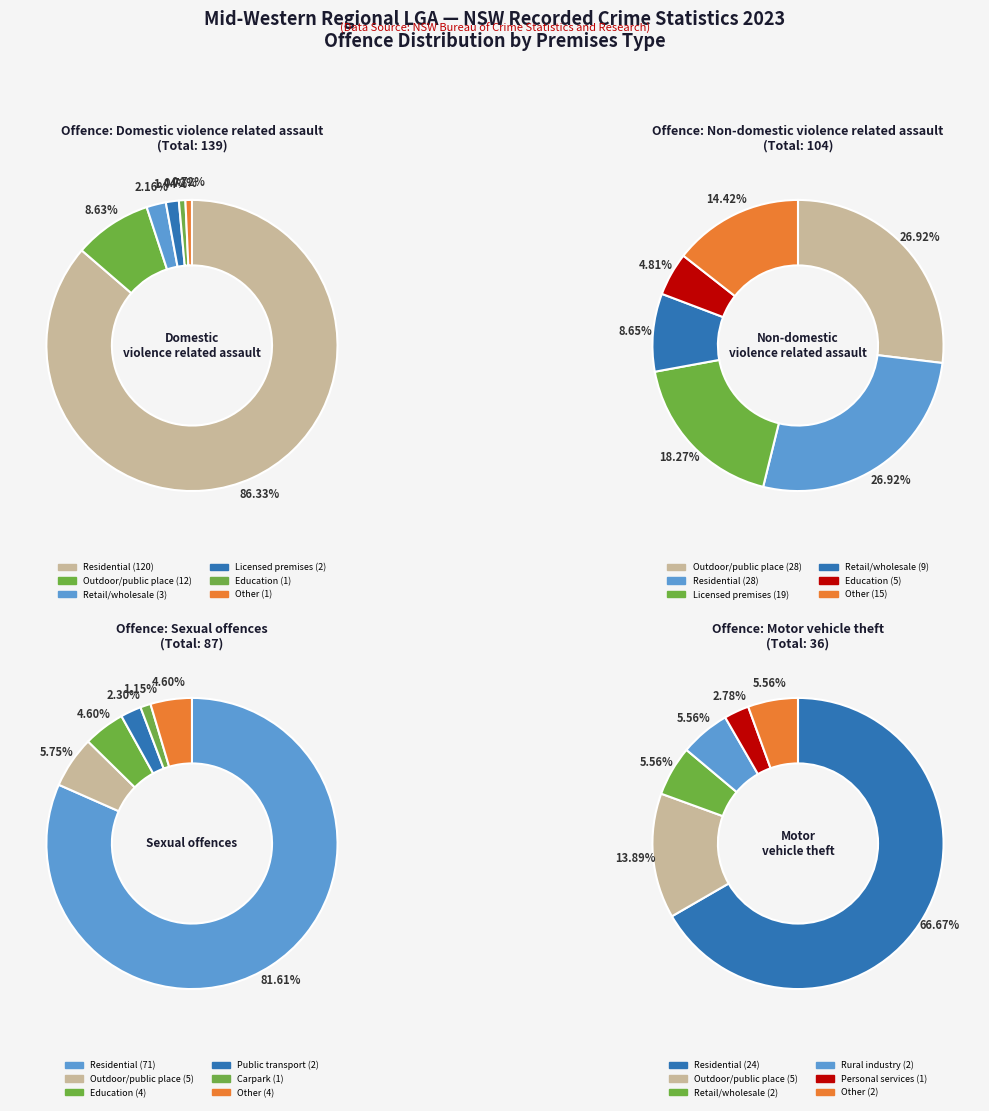

Which slice is the largest?

Residential